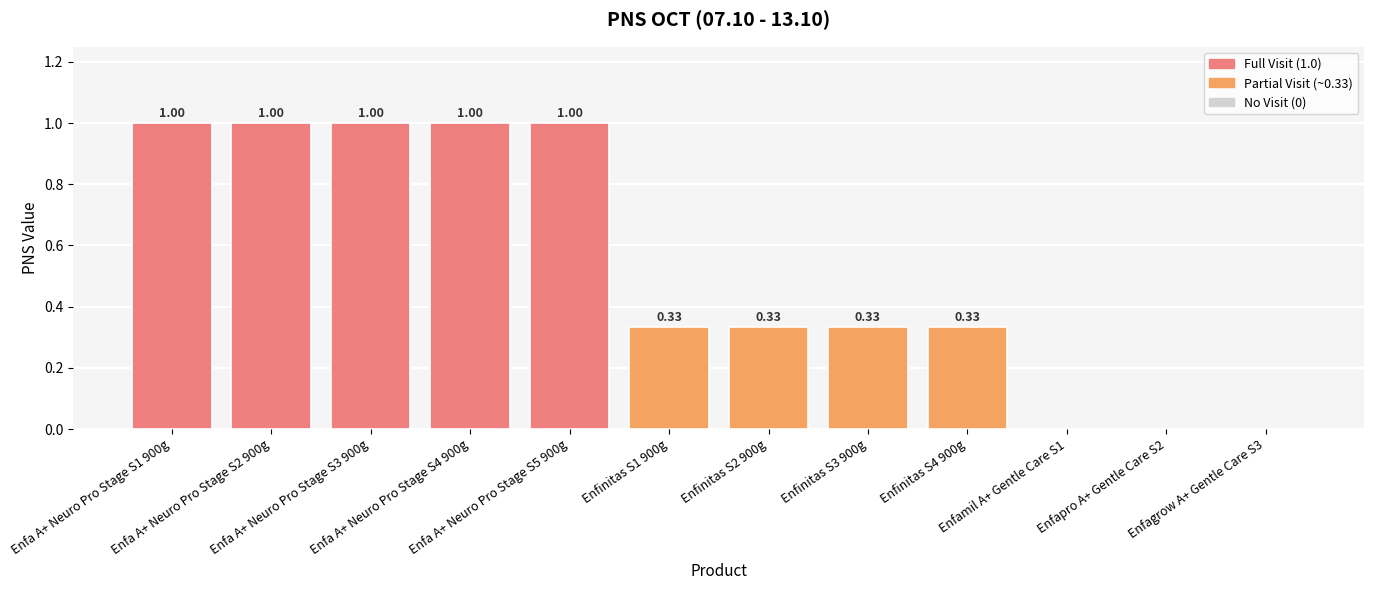

What is the sum of all values?

6.3